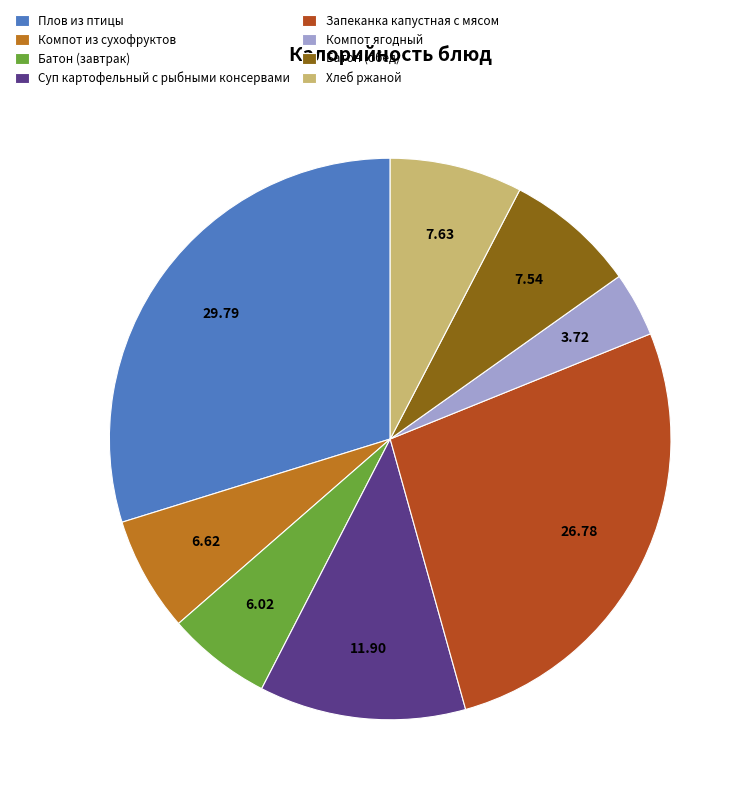

Do Хлеб ржаной and Батон (завтрак) together represent more than half of the pie?

No